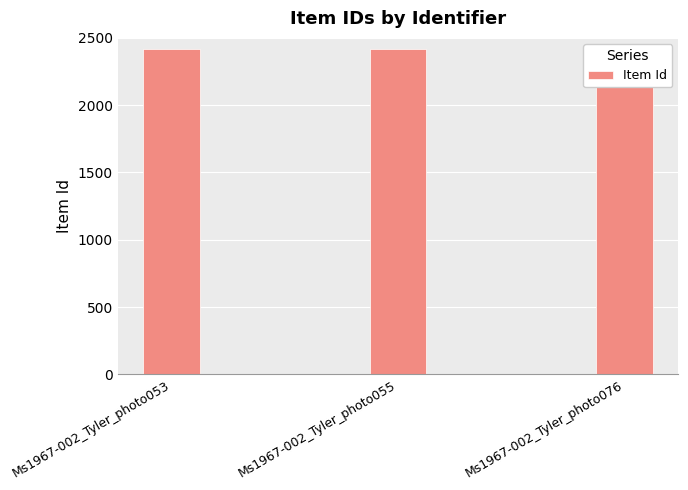

Does the chart contain any negative values?

No